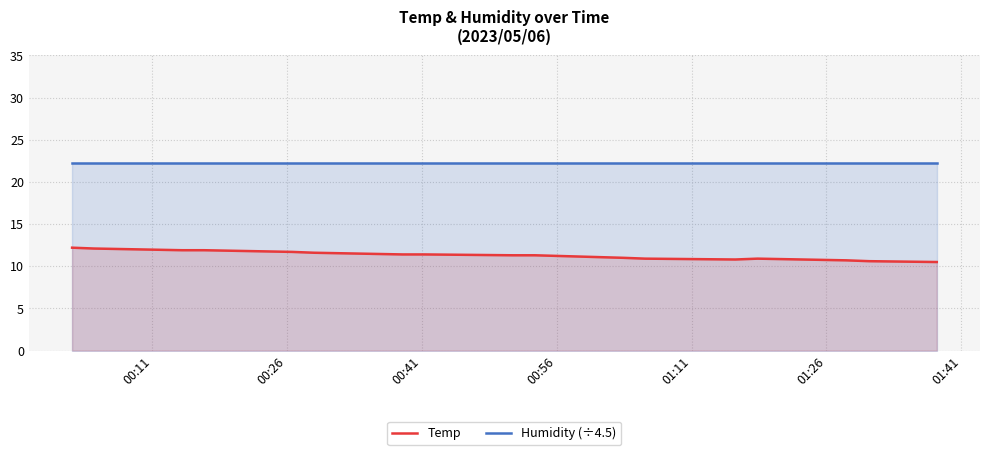

Which series has the widest spread of values?

Temp